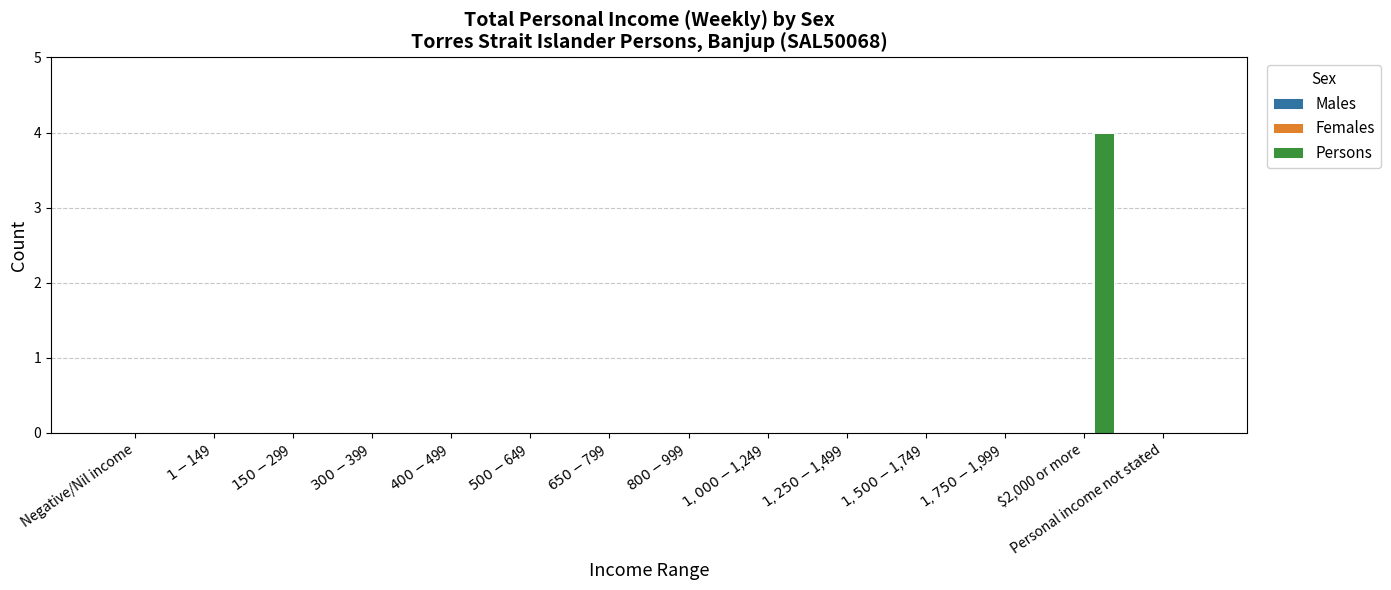

What is the maximum value shown in the chart?

4